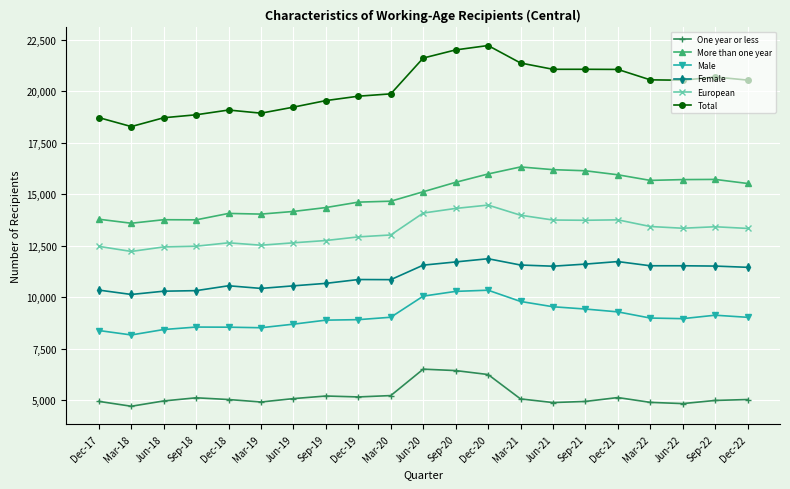

Which series has the widest spread of values?

Total